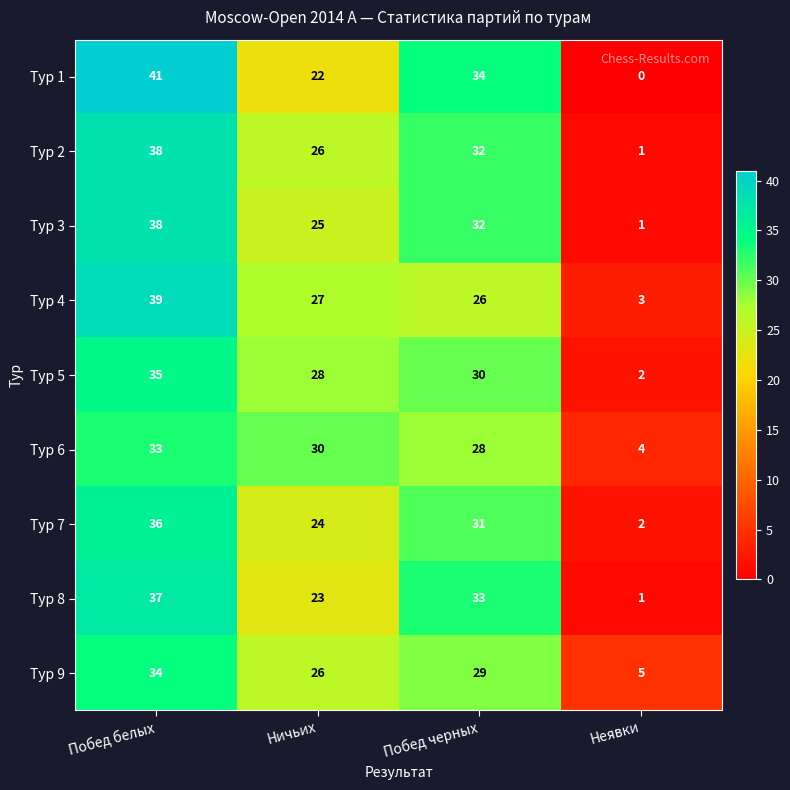

At which label is Тур 5 closest to 18?

Ничьих